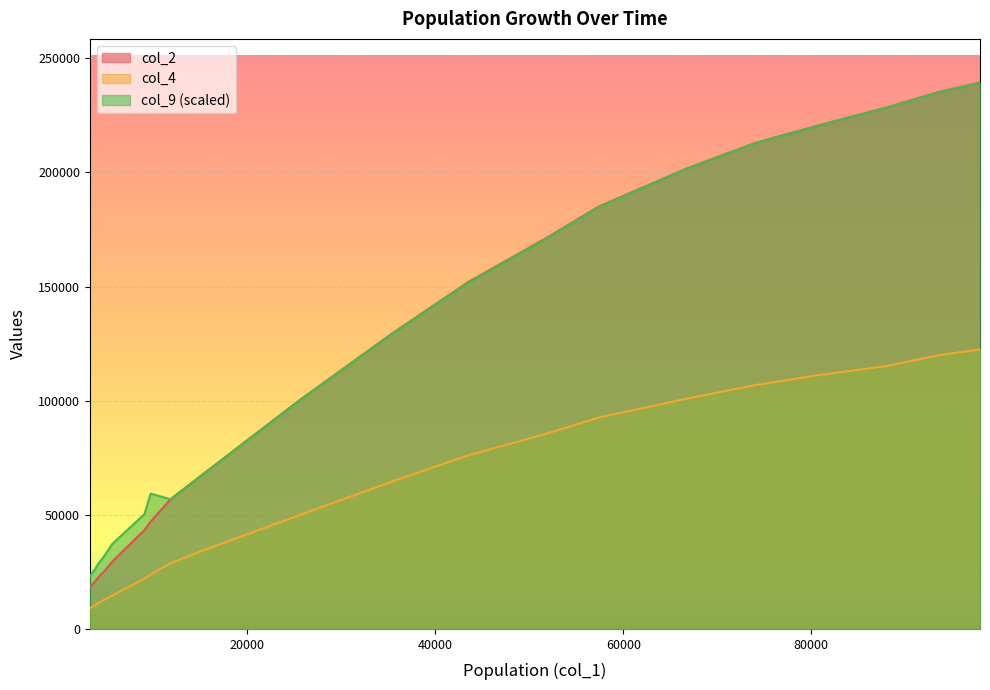

At 87992, list the series in order from largest to smallest.

col_2, col_9, col_4